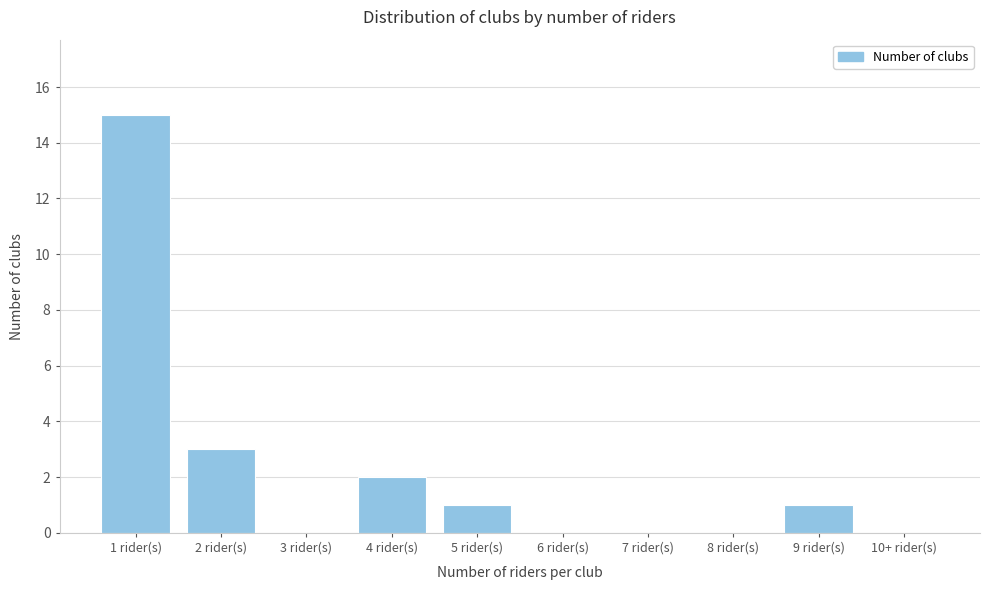

Reading left to right, extract all data points from this chart.

1 rider(s)=15	2 rider(s)=3	3 rider(s)=0	4 rider(s)=2	5 rider(s)=1	6 rider(s)=0	7 rider(s)=0	8 rider(s)=0	9 rider(s)=1	10+ rider(s)=0